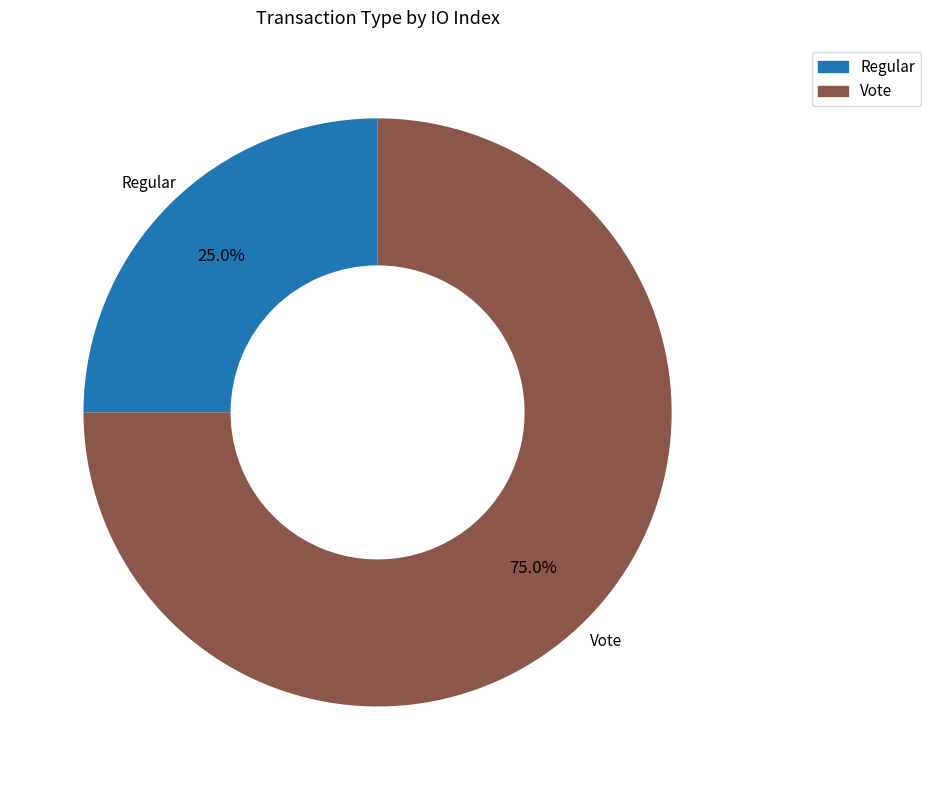

Which has a higher value, Regular or Vote?

Vote